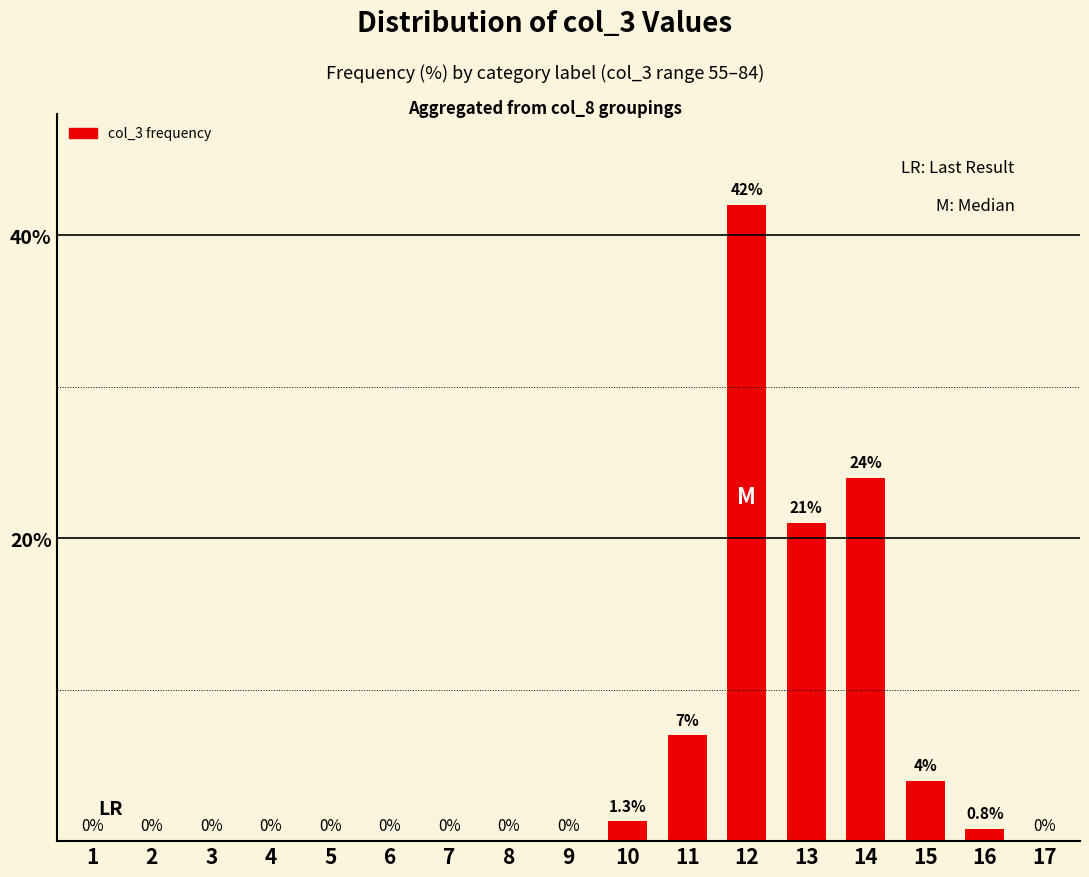

What is the sum of the values at 15 and 6?

4.0